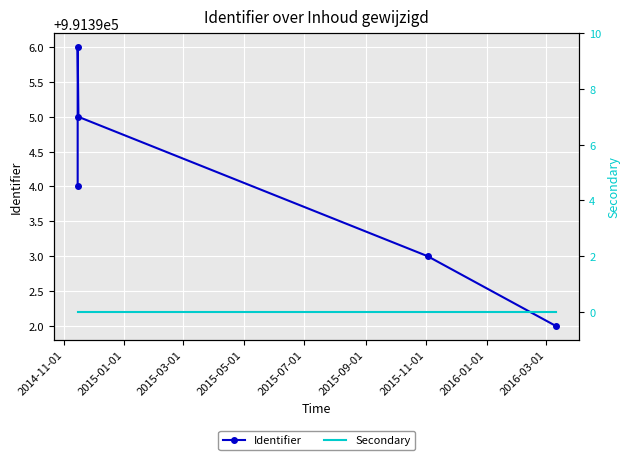

What is the value of the Identifier point at the 4th from the left?

991393